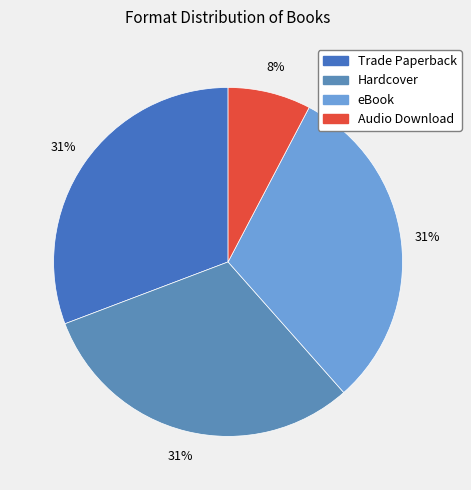

Is it true that eBook is 31% of the pie?

True